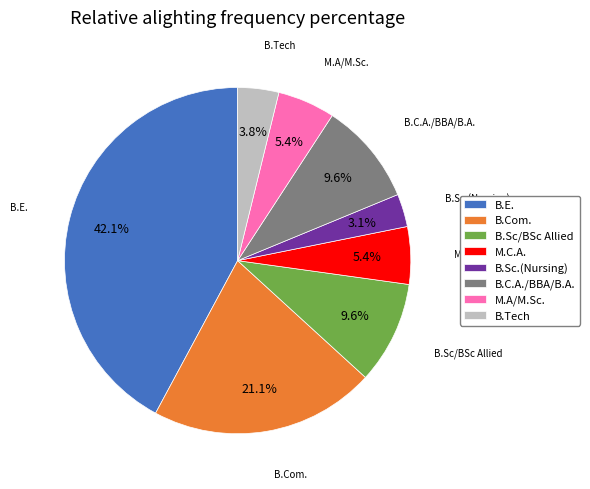

To the nearest percent, what percentage of the pie is B.Tech?

4%